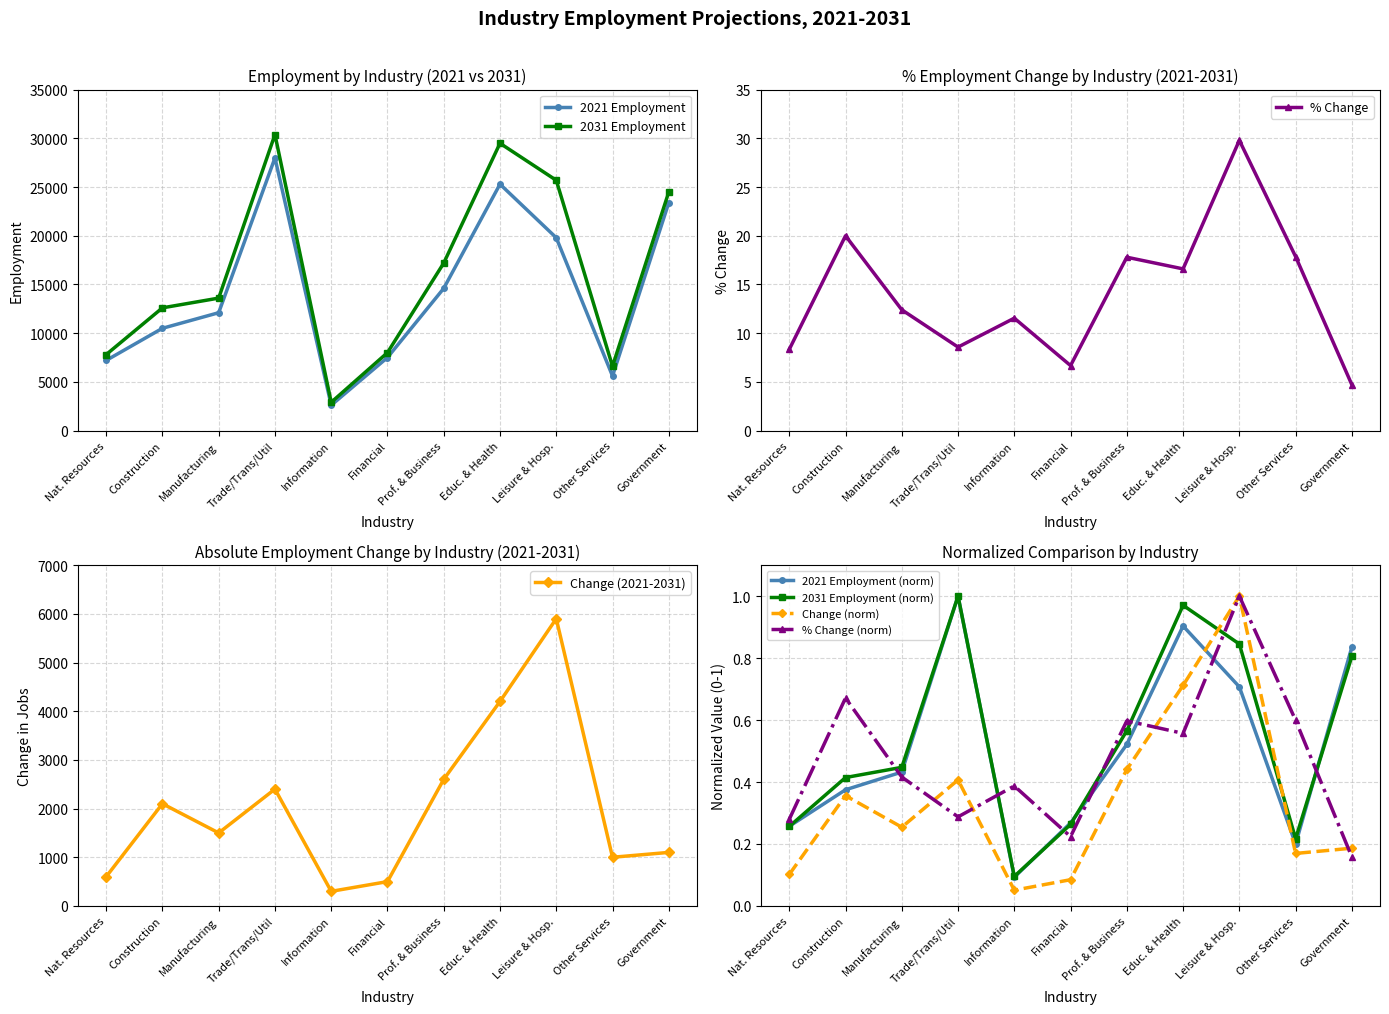

What is the difference between the % Change values at Other Services and Financial?

11.2